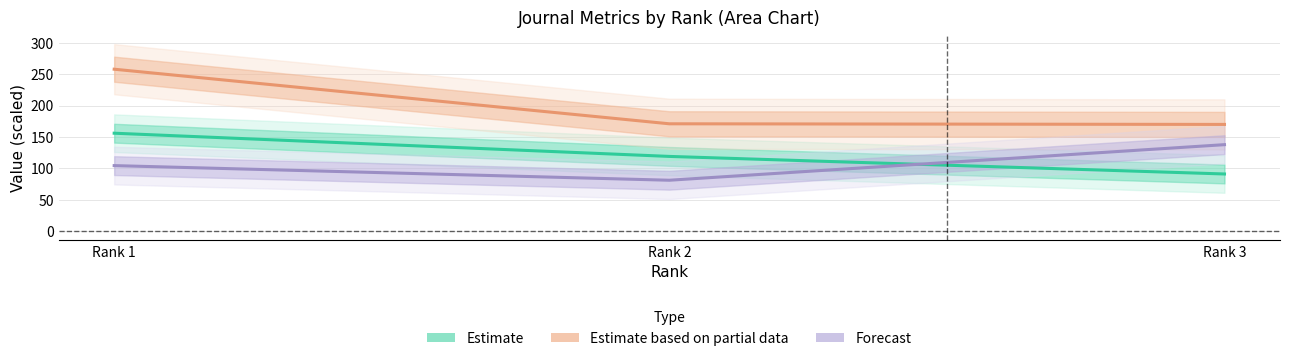

What is the value of the Total Refs. point at the 1st from the left?

104.3